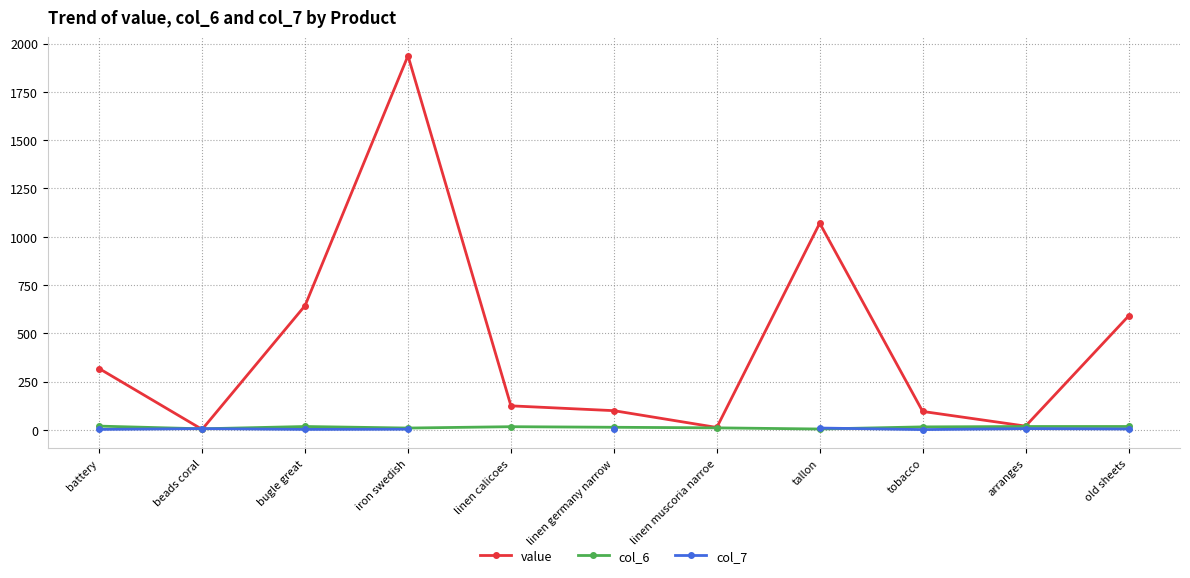

Which has a higher value, linen muscoria narroe or battery?

battery